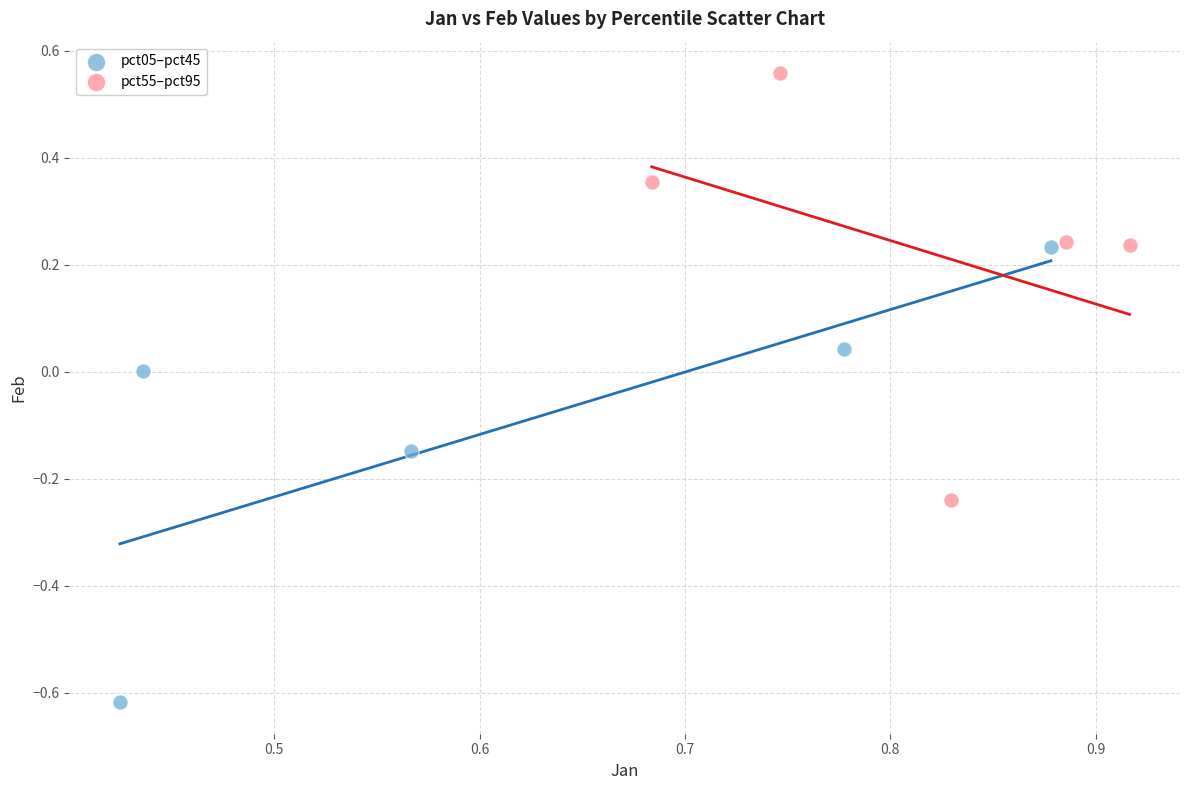

Which series reaches the maximum Y coordinate?

pct55–pct95